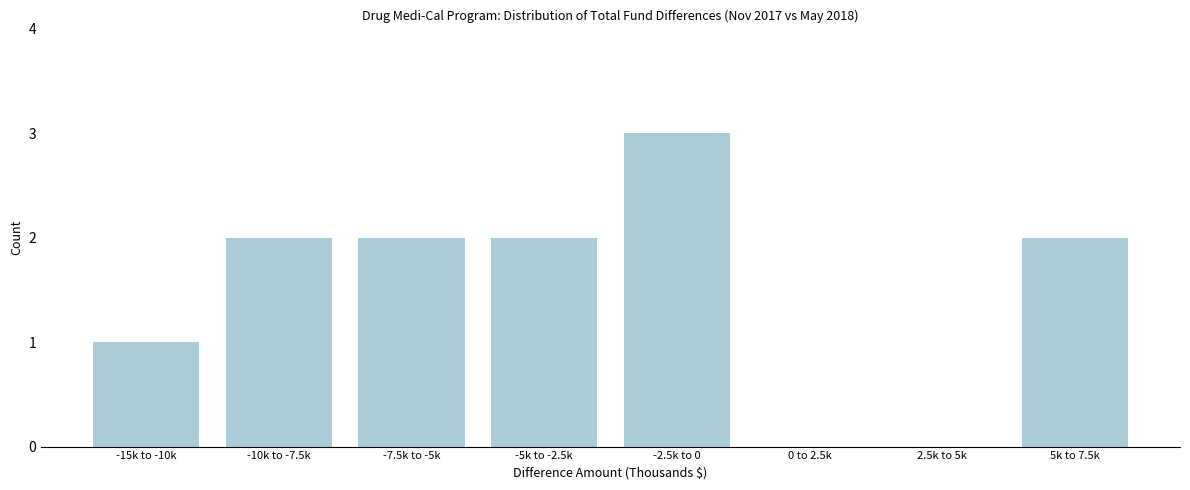

Reading right to left, extract all data points from this chart.

5k to 7.5k=2	2.5k to 5k=0	0 to 2.5k=0	-2.5k to 0=3	-5k to -2.5k=2	-7.5k to -5k=2	-10k to -7.5k=2	-15k to -10k=1